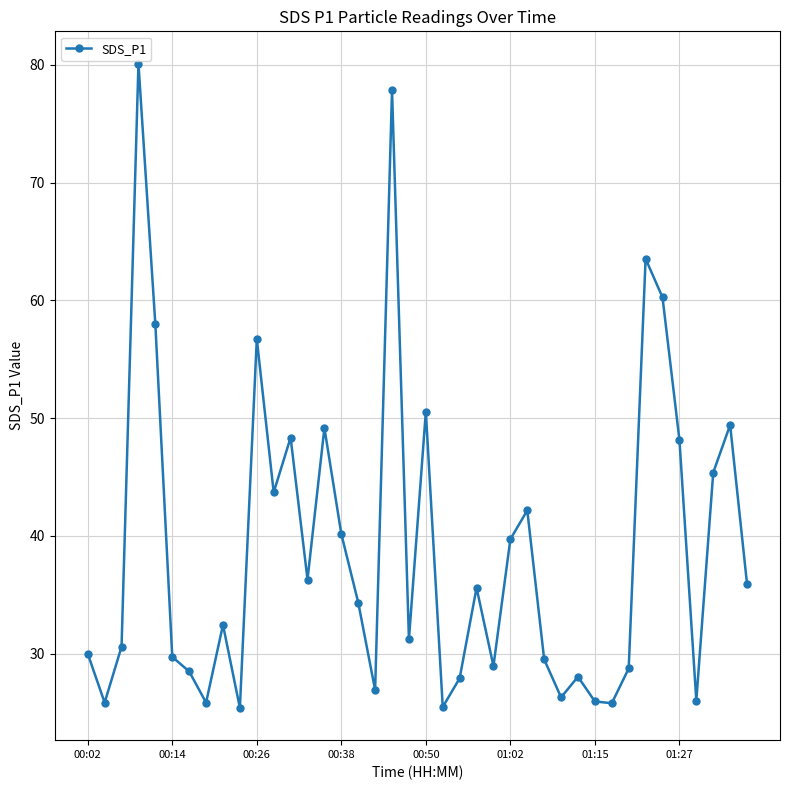

What is the difference between the maximum and second lowest values?

54.6